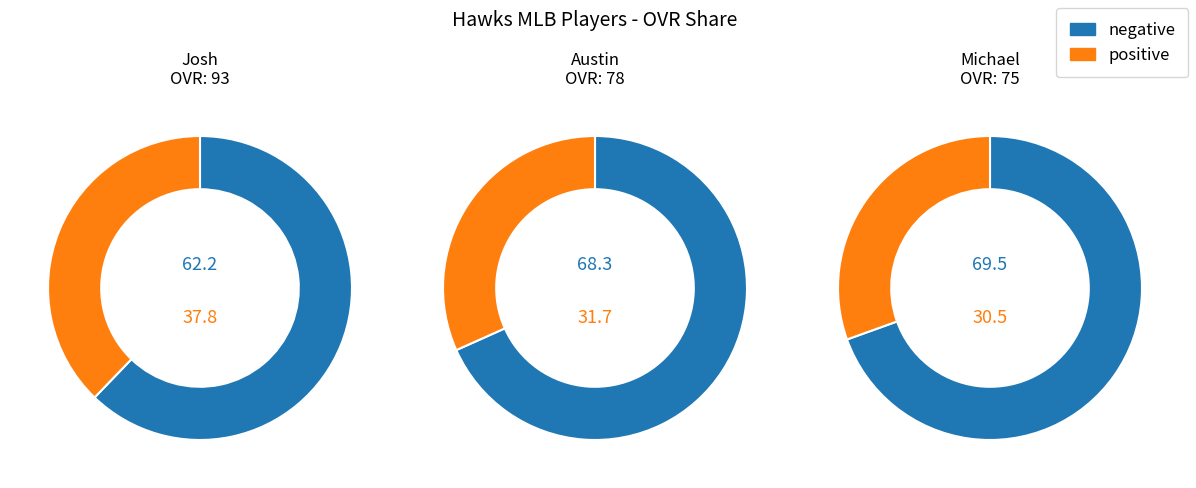

What is the change in value from Austin to Michael?

-3